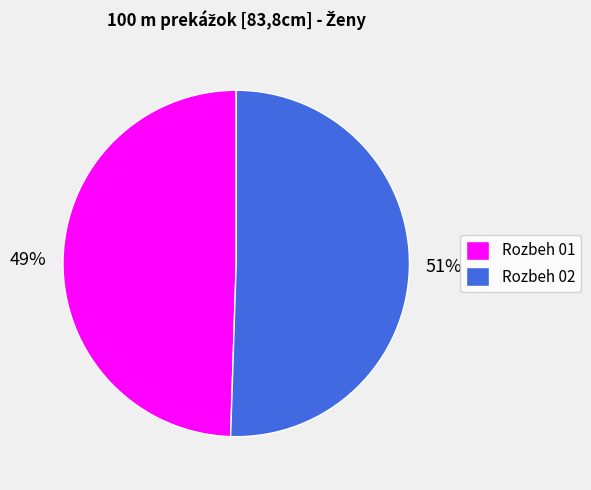

What percentage is the Rozbeh 02 slice, to the nearest percent?

51%